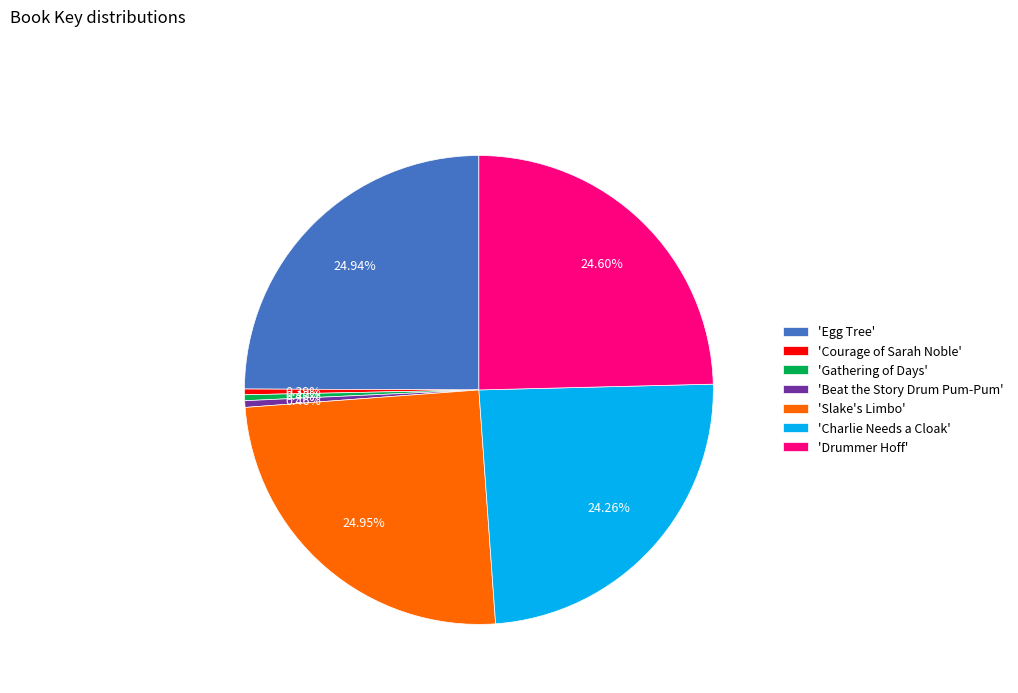

Which has a higher value, 'Gathering of Days' or 'Charlie Needs a Cloak'?

'Charlie Needs a Cloak'